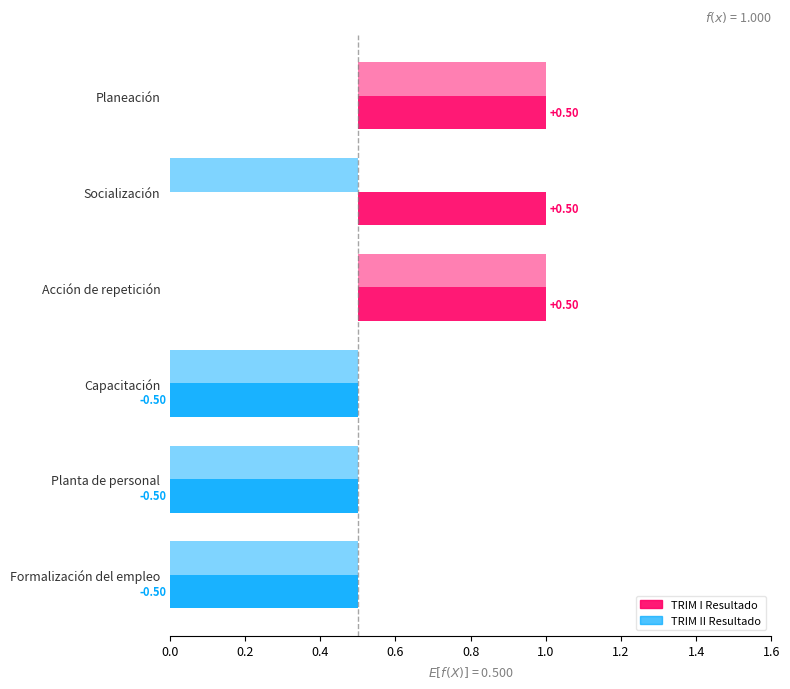

Reading left to right, what are all the values shown in this chart?

TRIM I Resultado: Planeación=1	Capacitación=0	Socialización=1	Acción de repetición=1	Planta de personal=0	Formalización del empleo=0
TRIM II Resultado: Planeación=1	Capacitación=0	Socialización=0	Acción de repetición=1	Planta de personal=0	Formalización del empleo=0